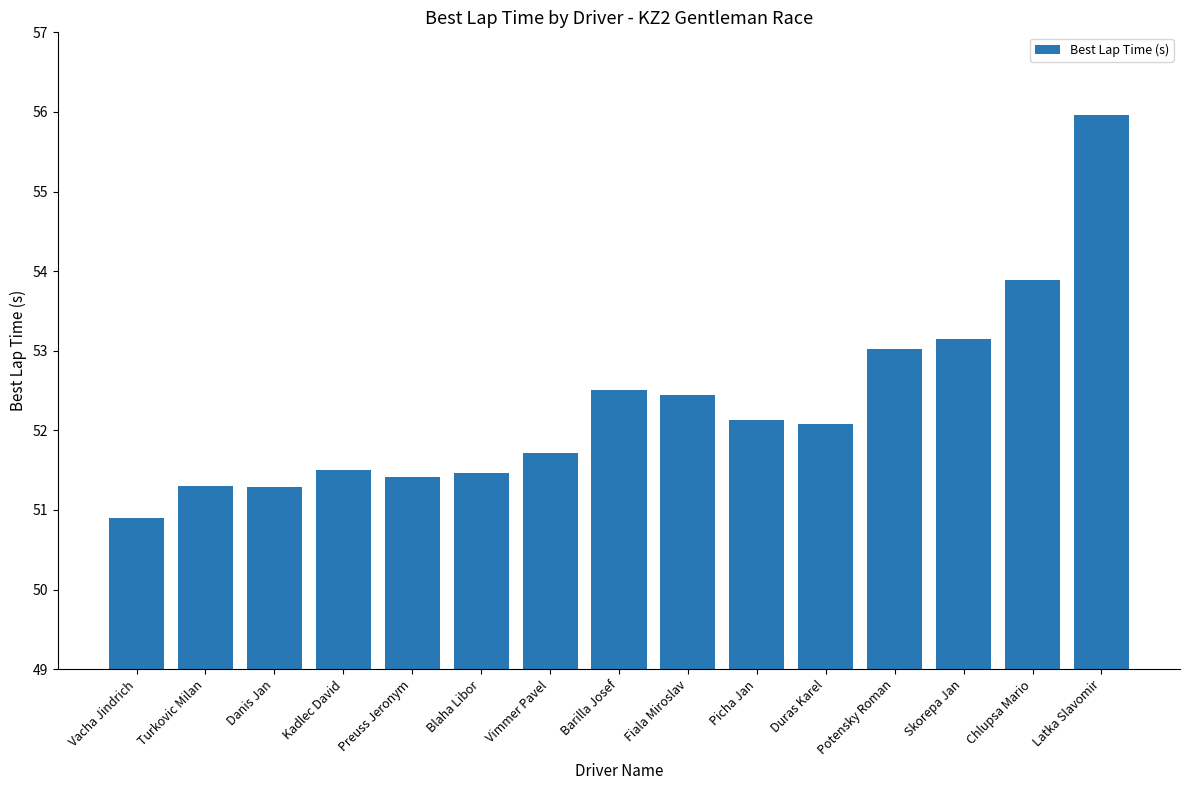

Which category has the highest value across all series?

Latka Slavomir